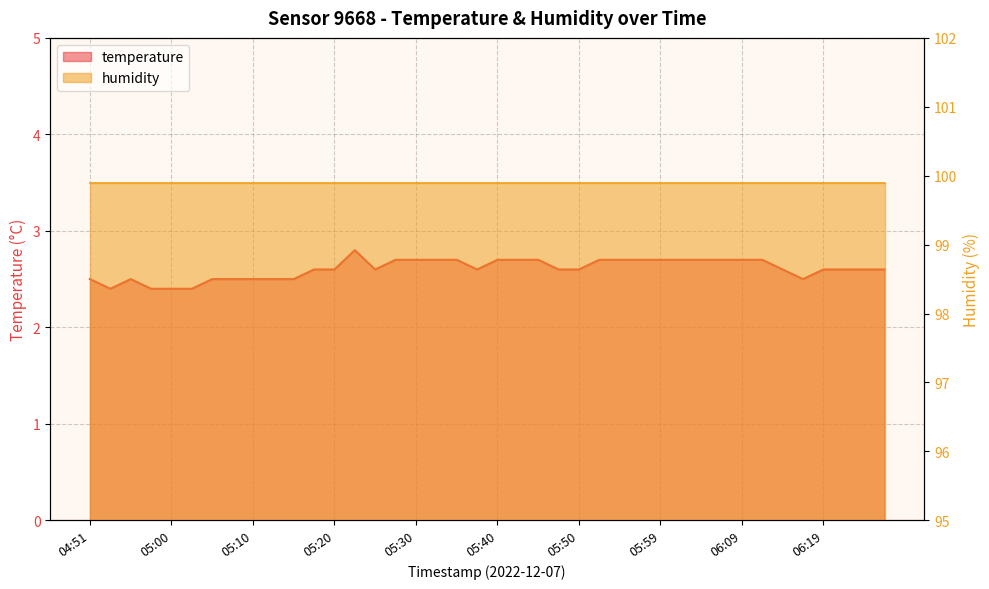

At which label is the value closest to 2?

04:53